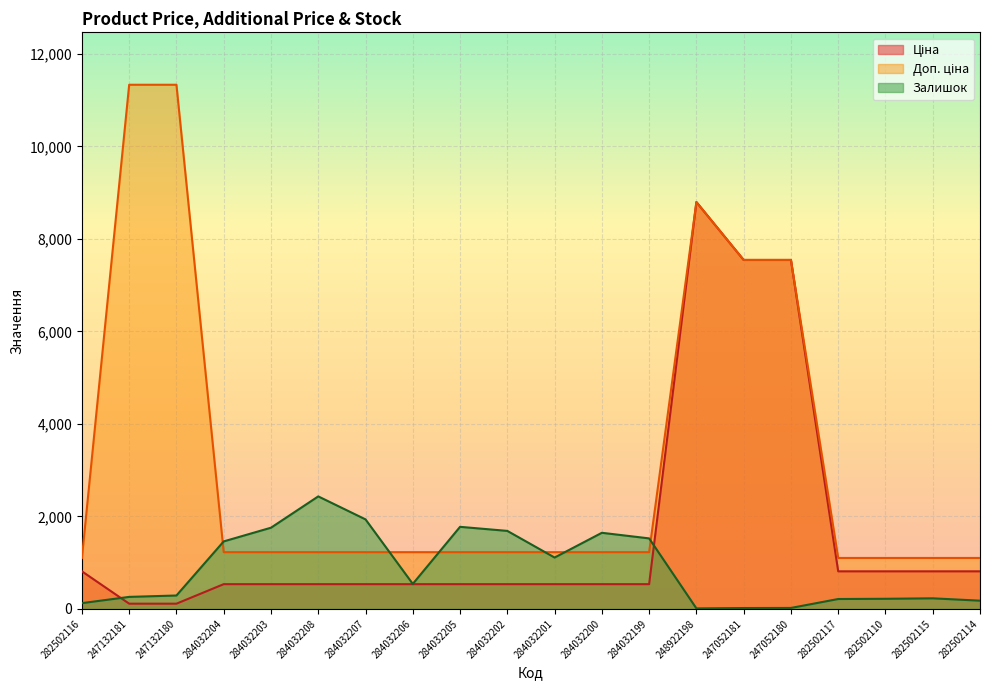

Which series has the widest spread of values?

Доп. ціна